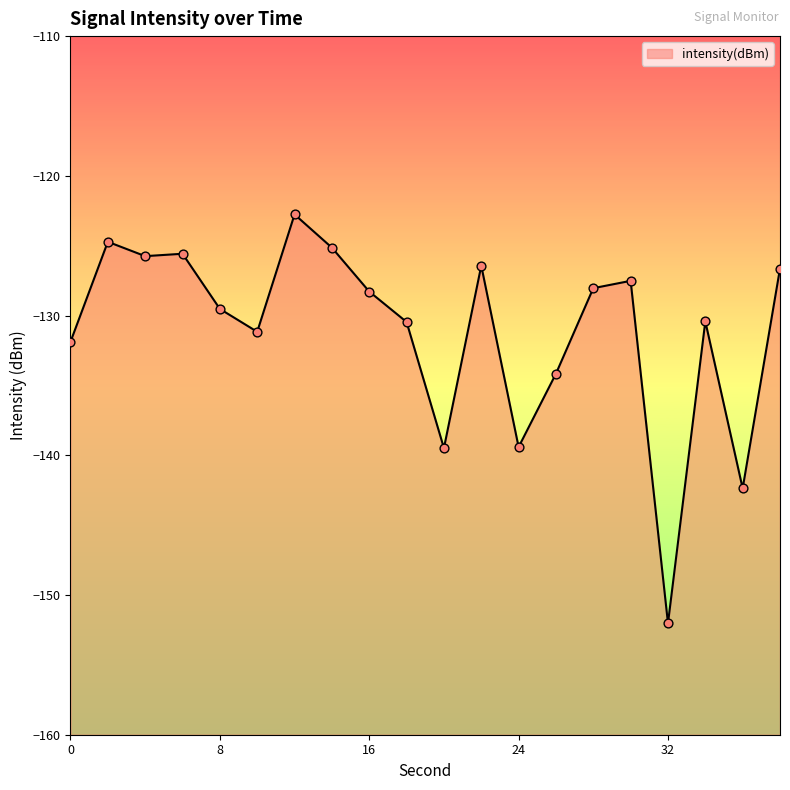

Between 16 and 12, which is larger?

12